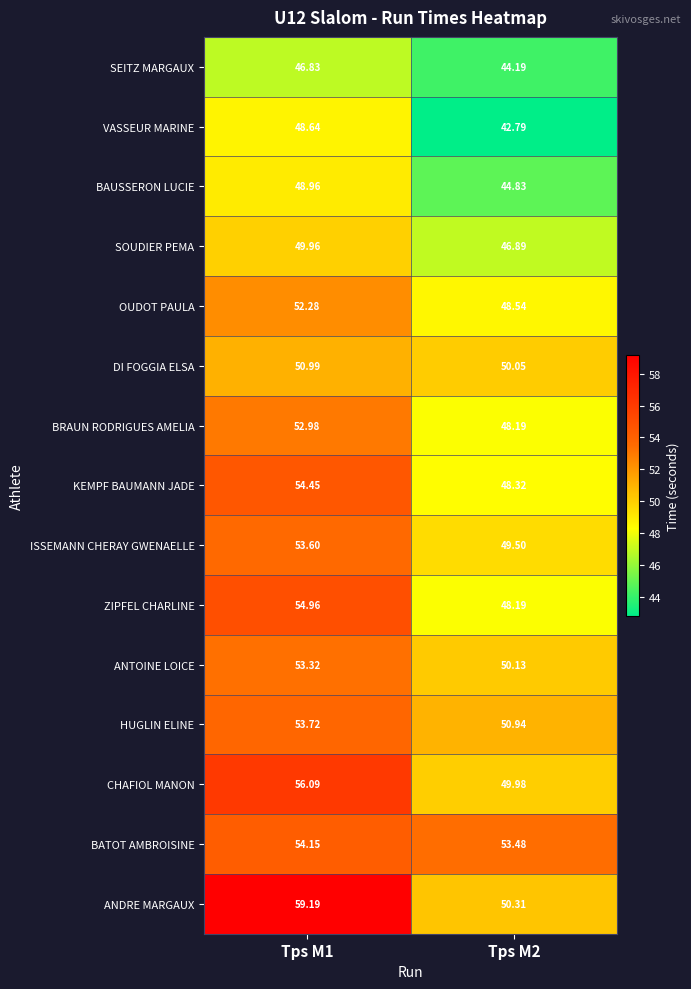

Between Tps M1 and Tps M2, which series saw the biggest shift?

ANDRE MARGAUX